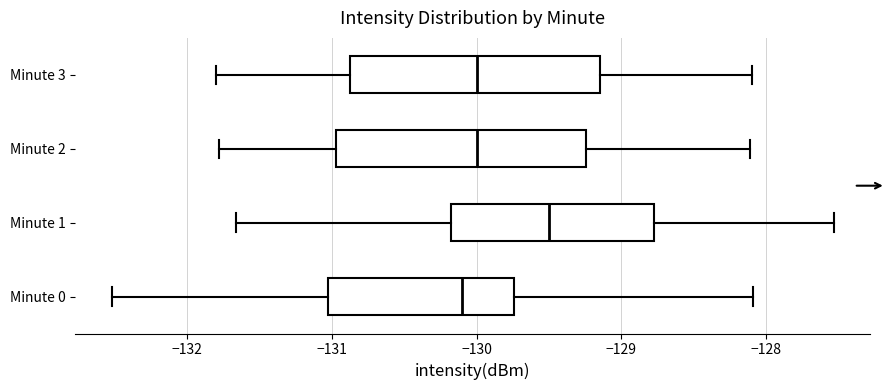

Where does the right whisker of the box for Minute 1 end on the x-axis? The values are not printed on the chart, so give them approximately, as read against the axis.

-127.5